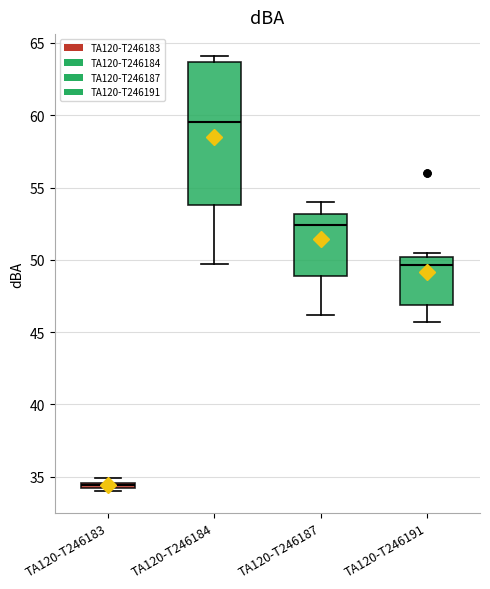

Which box has the lowest median line?

TA120-T246183